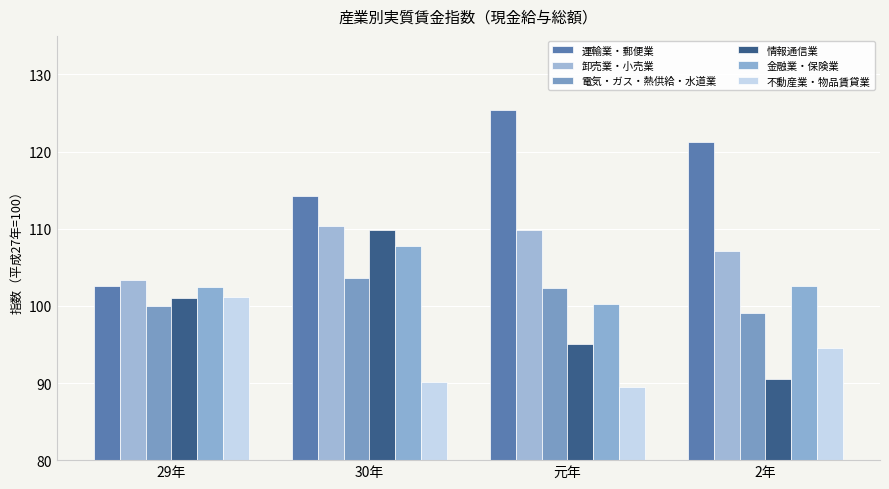

Is the value of 運輸業・郵便業 at 29年 greater than the value of 電気・ガス・熱供給・水道業 at 30年?

No